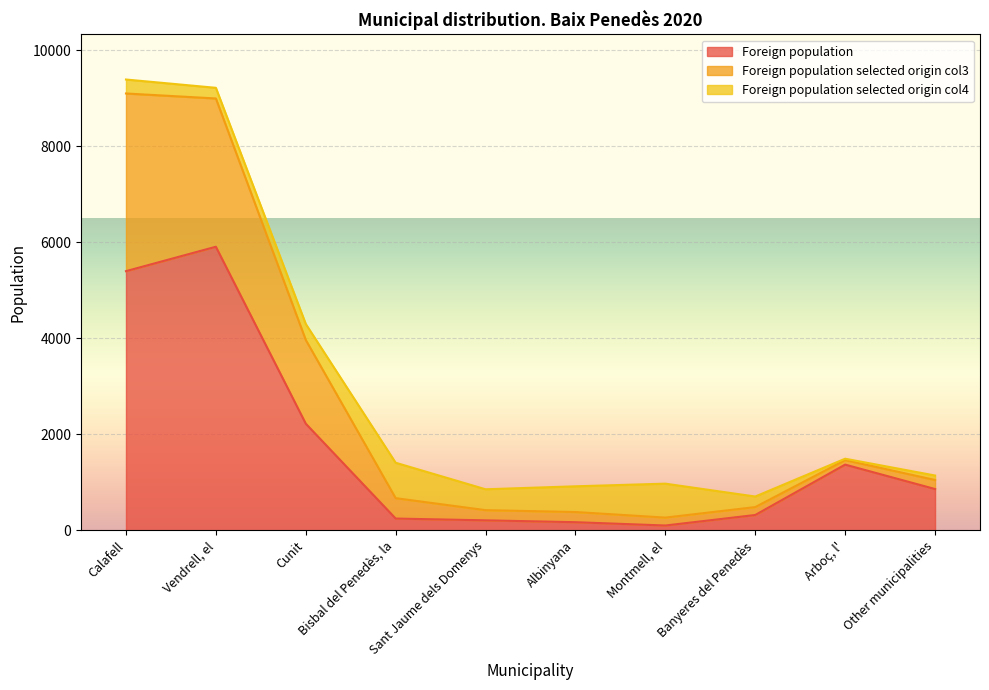

At which label is Foreign population selected origin col3 closest to 5048?

Cunit